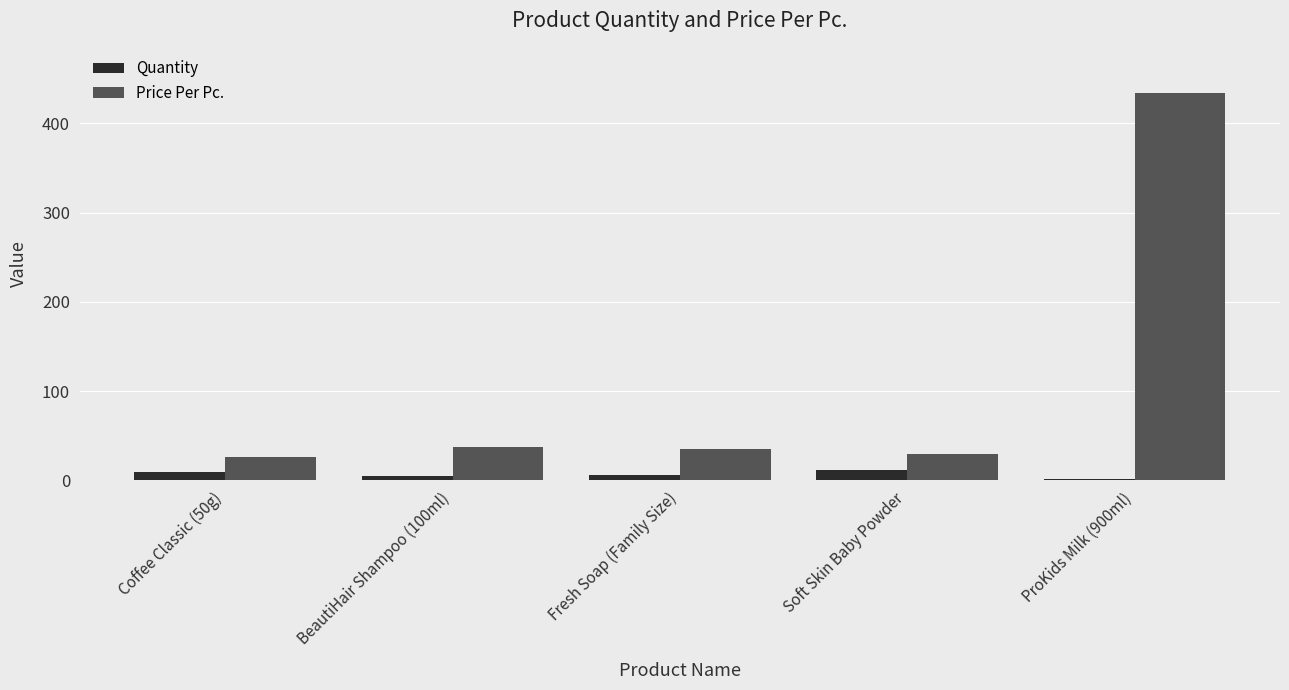

What position from the right is Soft Skin Baby Powder?

2